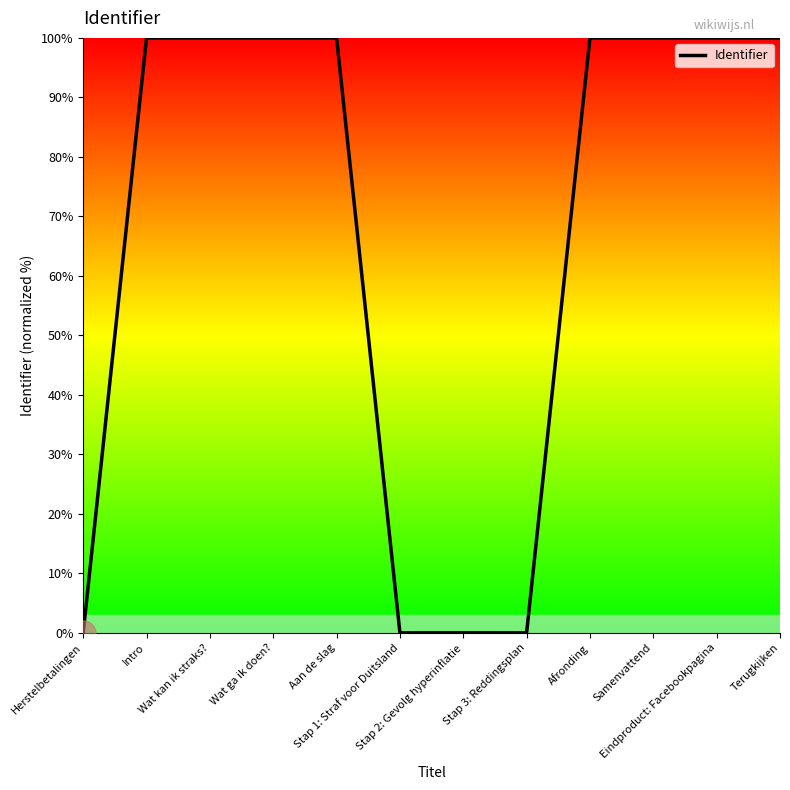

What is the greatest value displayed?

100.0